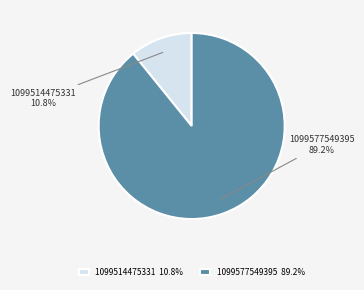

Count the number of slices in the pie.

2